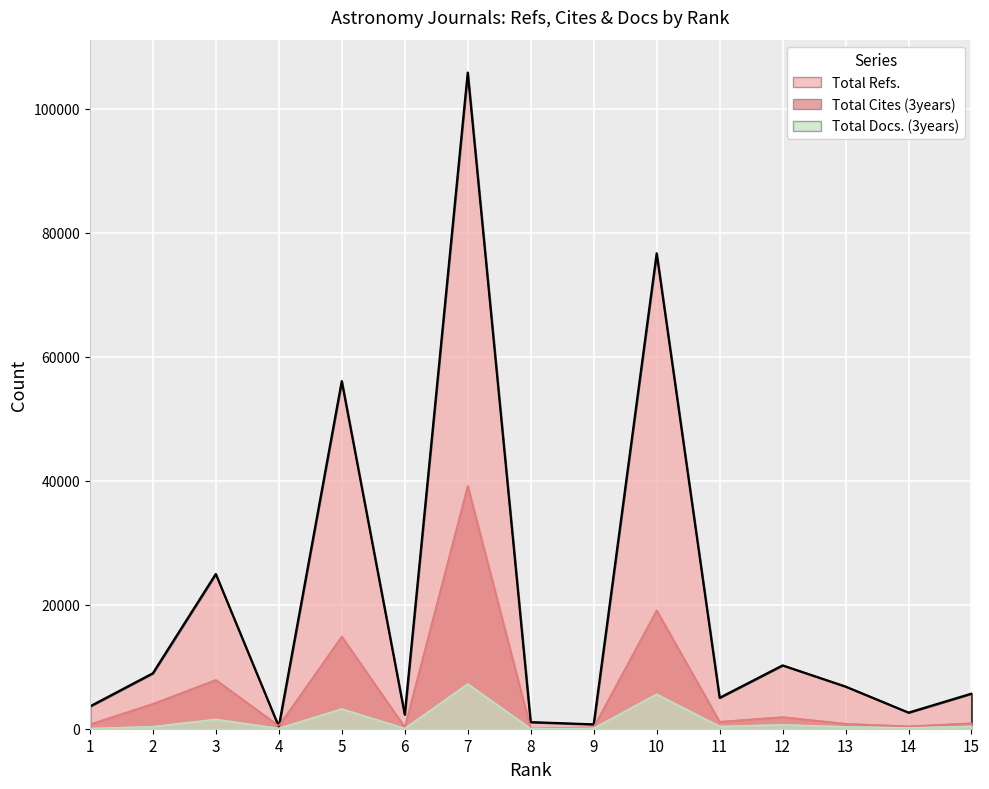

At how many categories does at least one series exceed 55494?

3